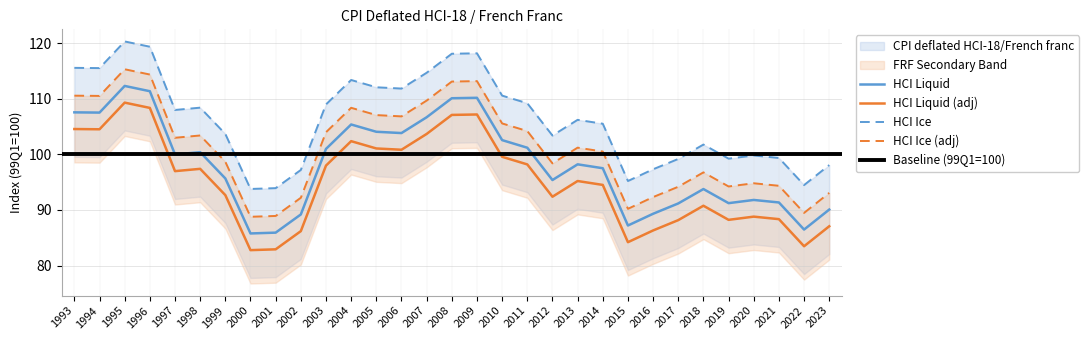

What is the difference between the values at 2012 and 2009?

14.8